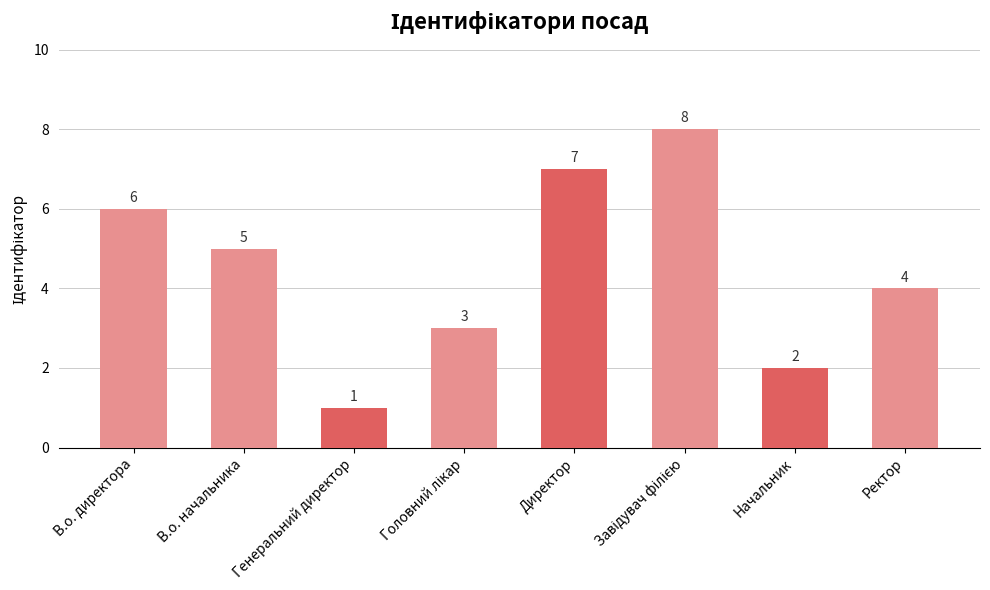

What is the maximum value shown in the chart?

8